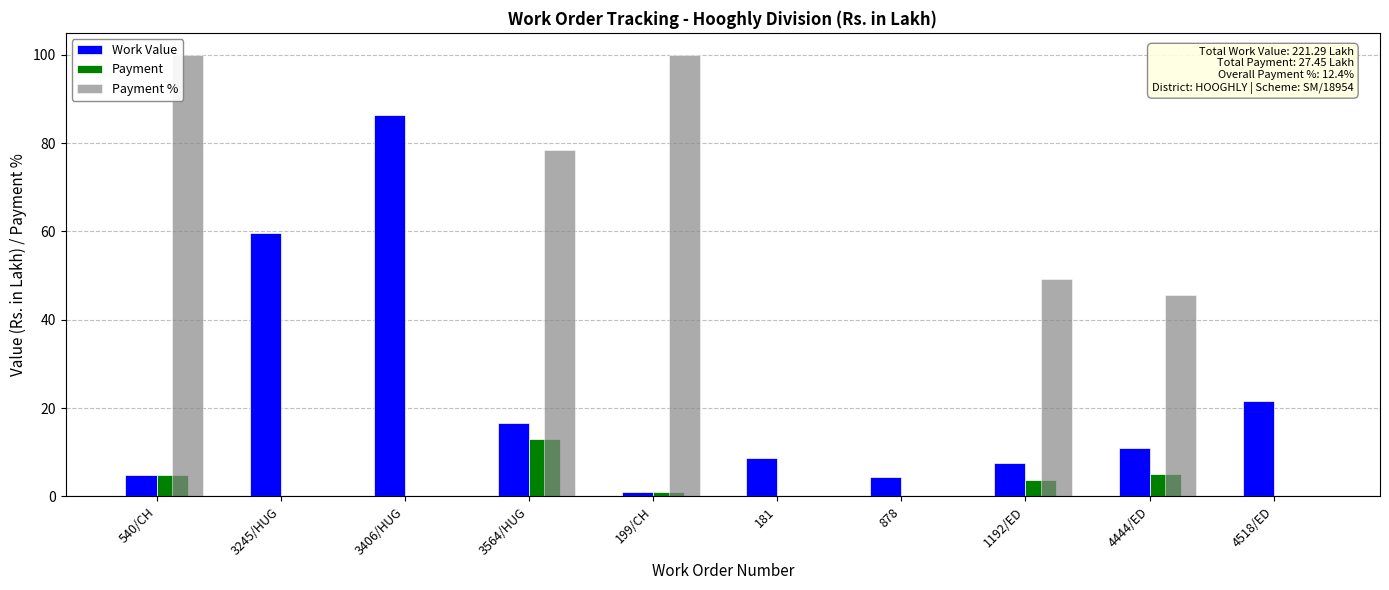

True or false: Payment has a value of -4.2 at 878.

False